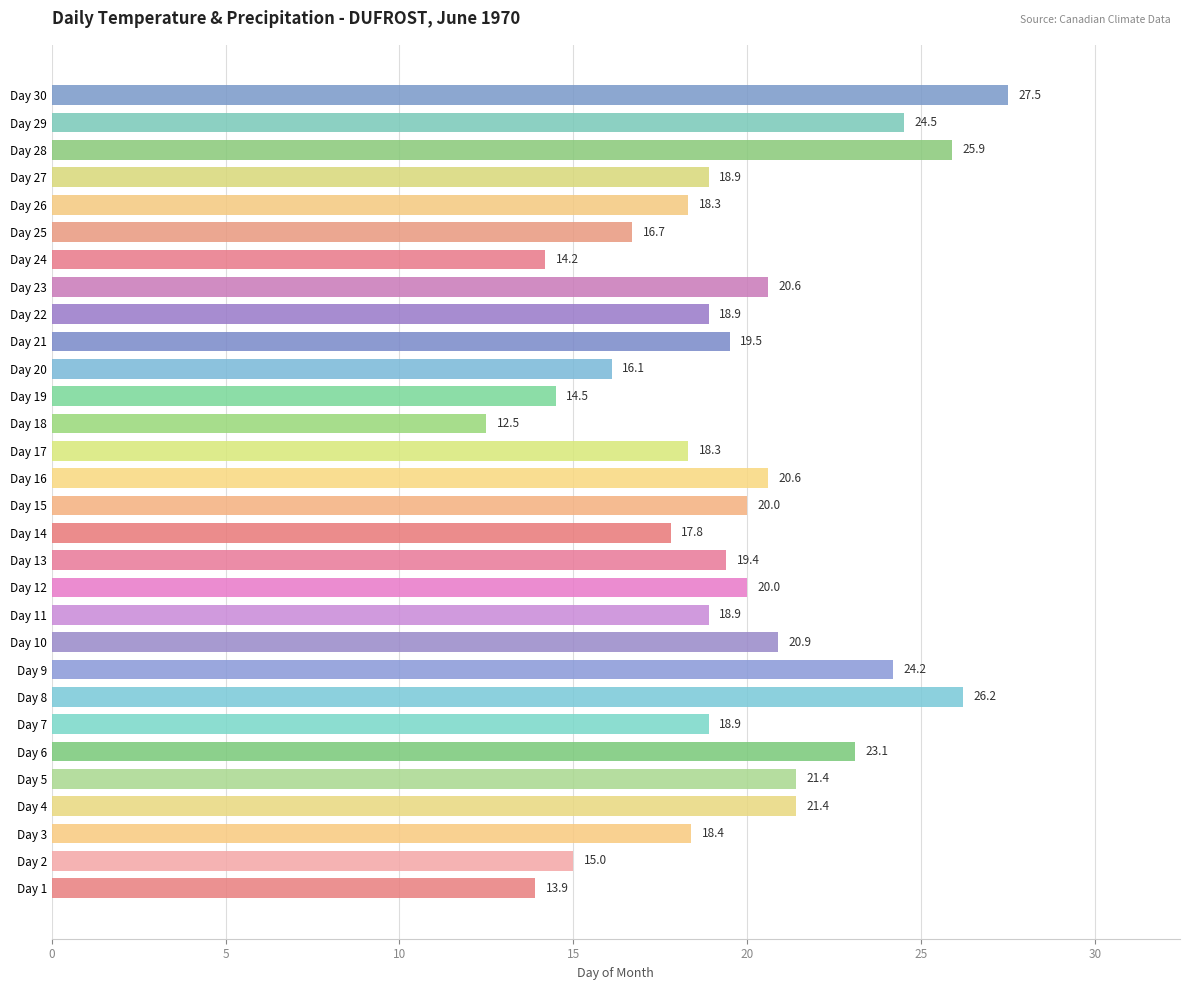

What is the maximum value shown in the chart?

27.5